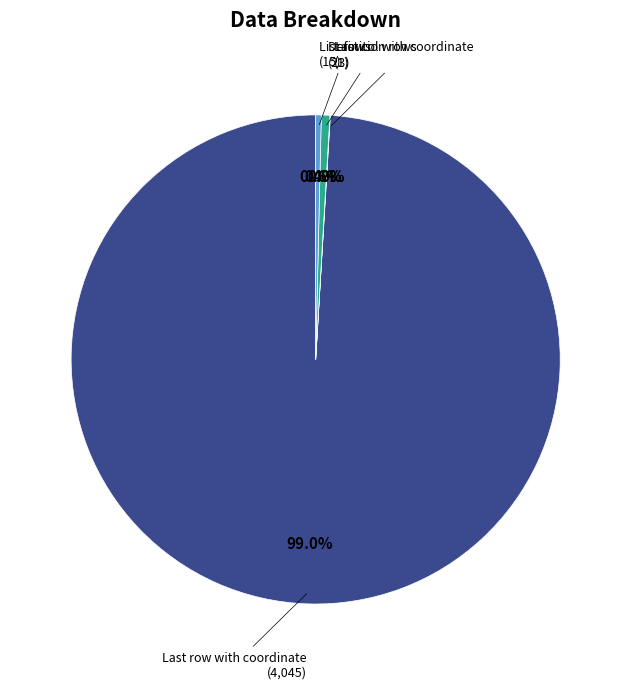

Is there a majority slice in this chart?

Yes